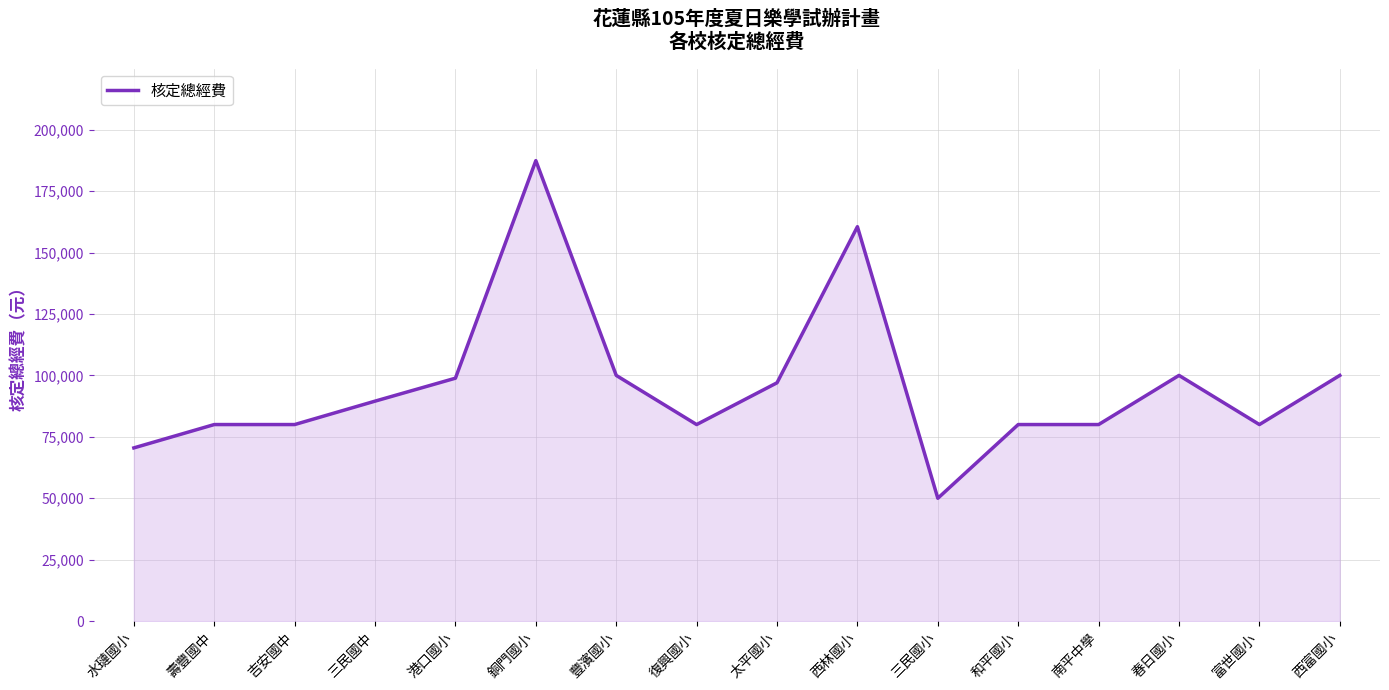

What is the difference between the second highest and minimum values?

110515